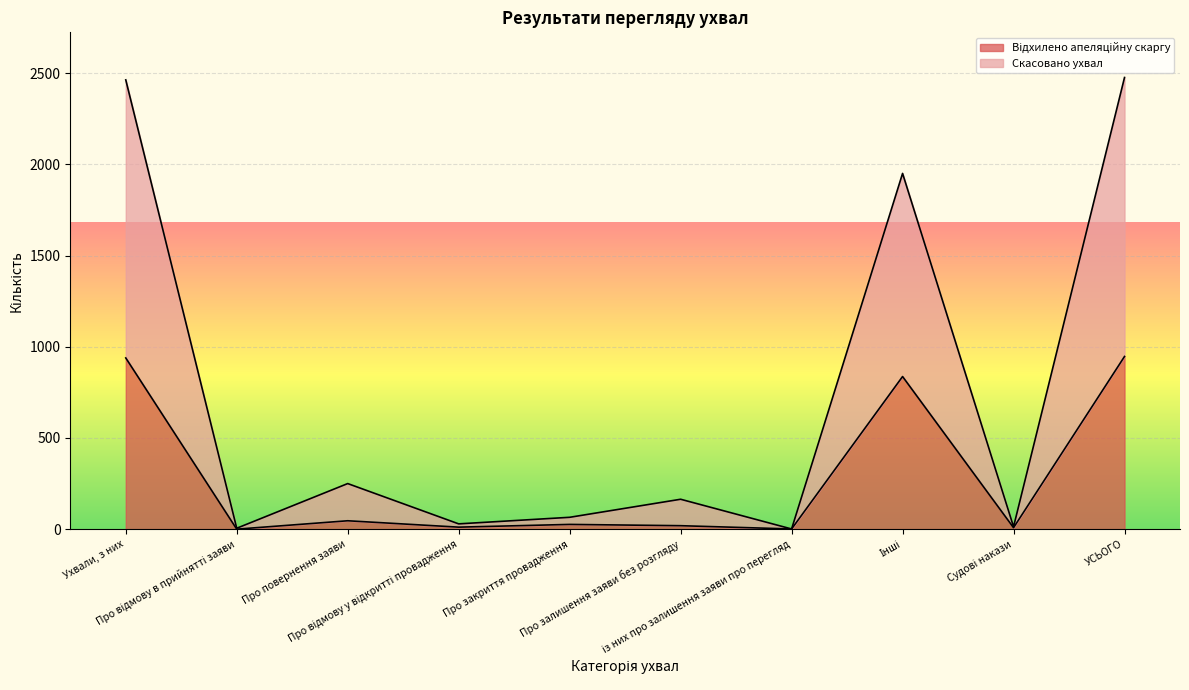

Between Про відмову в прийнятті заяви and Про відмову у відкритті провадження, which is larger?

Про відмову у відкритті провадження